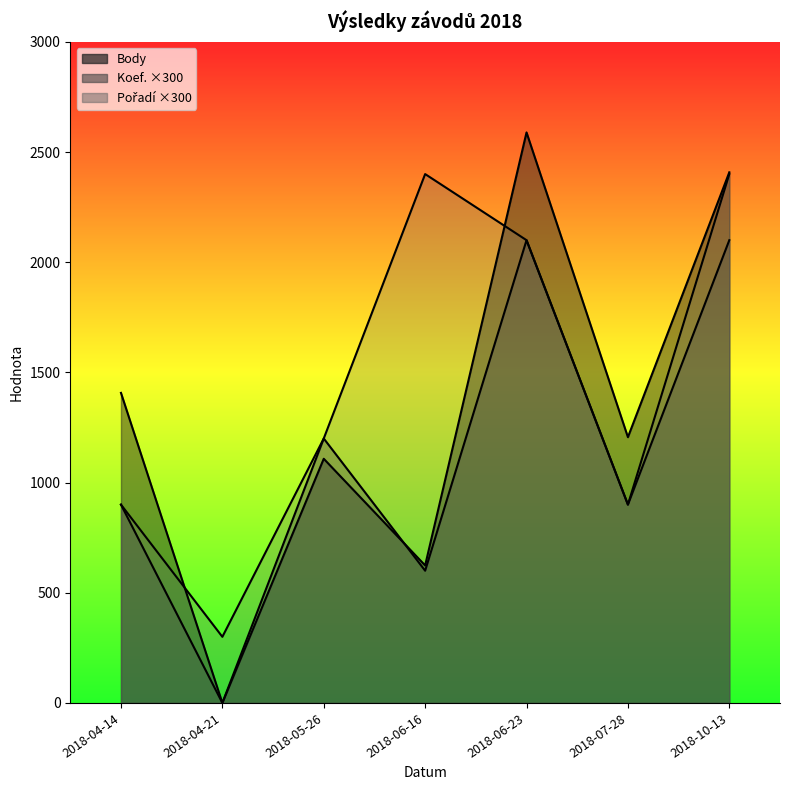

What is the value of the Pořadí point at the 6th from the left?

900